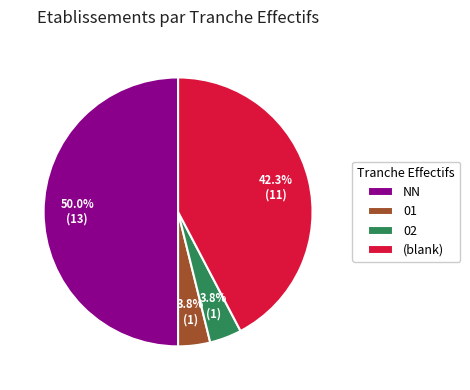

Do 02 and NN together represent more than half of the pie?

Yes